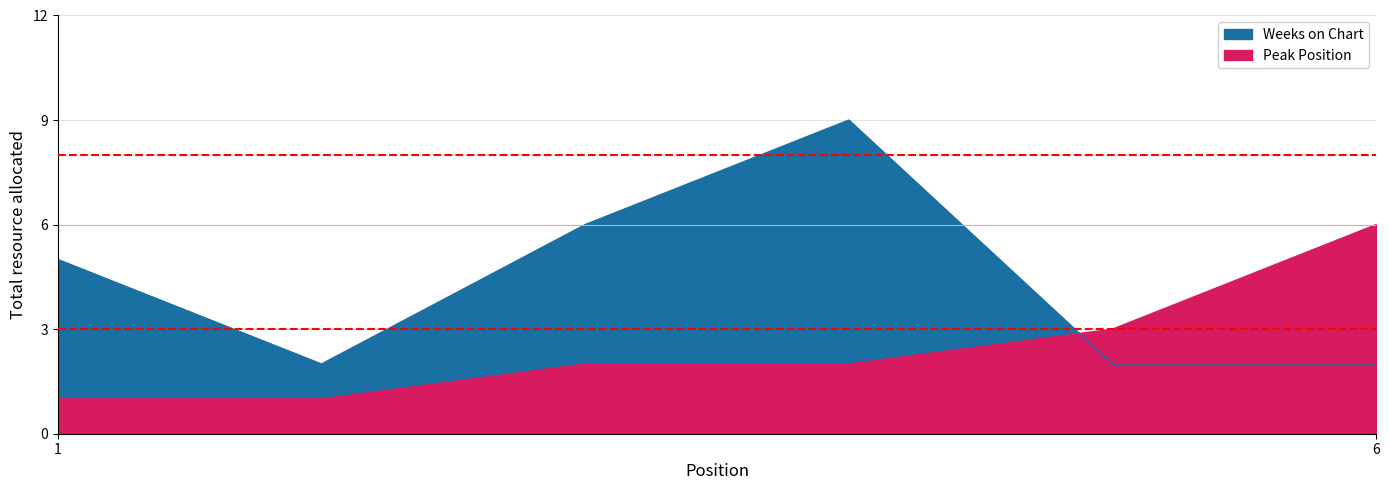

At which label does Weeks on Chart reach its peak?

4